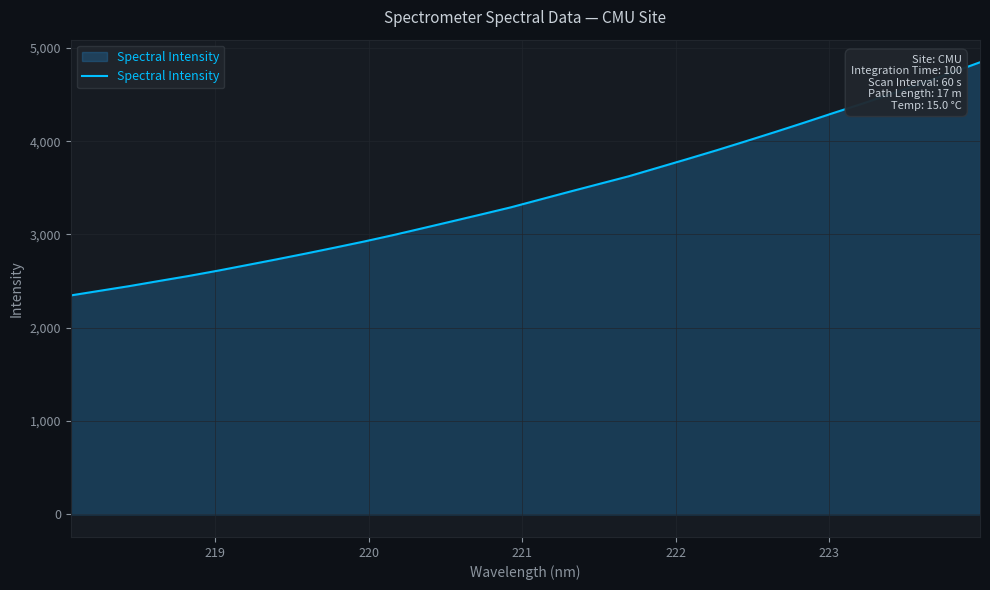

What is the smallest value displayed?

2346.8